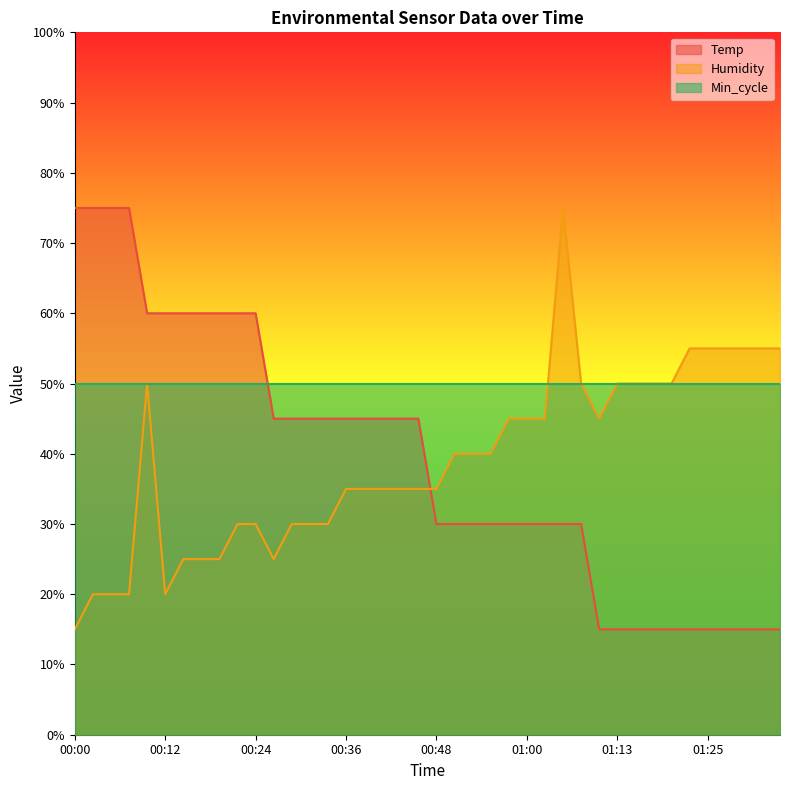

What is the difference between the Humidity values at 00:14 and 01:29?

30.0